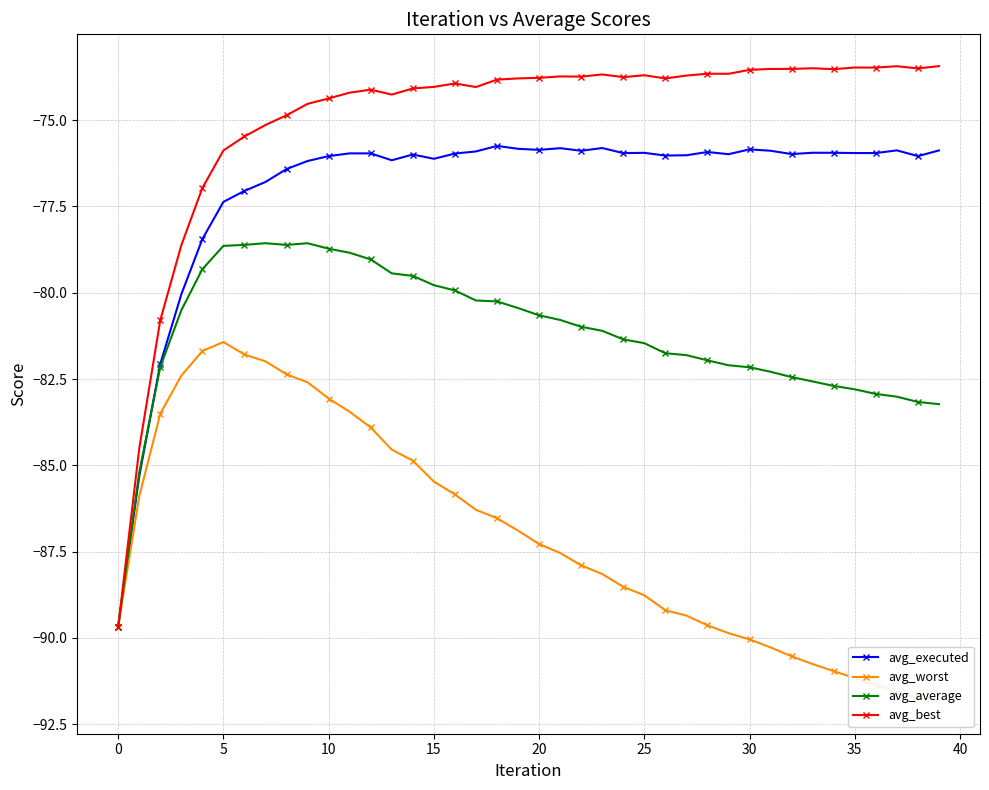

What are all the series names shown in the legend?

avg_executed, avg_worst, avg_average, avg_best